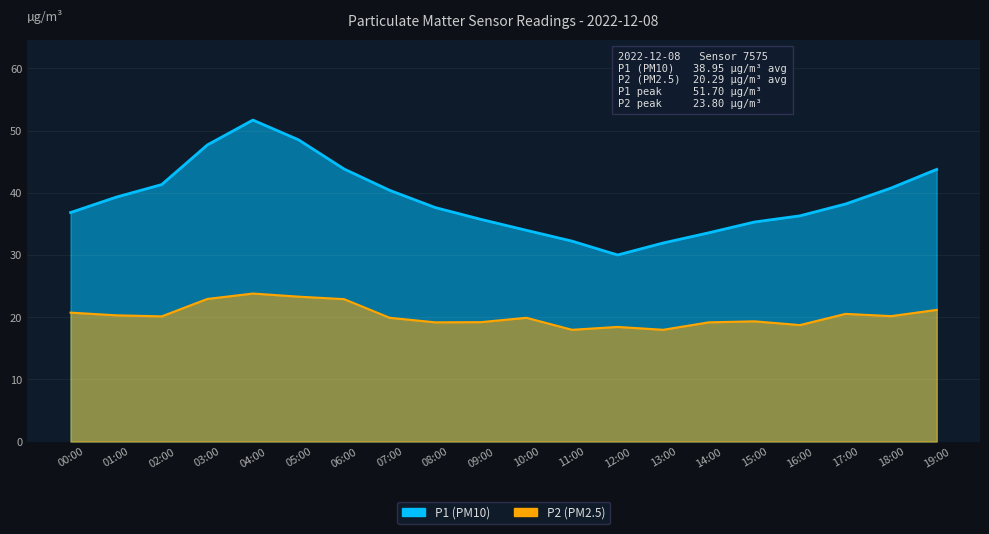

True or false: P2 has a value of 20.1 at 02:00.

True